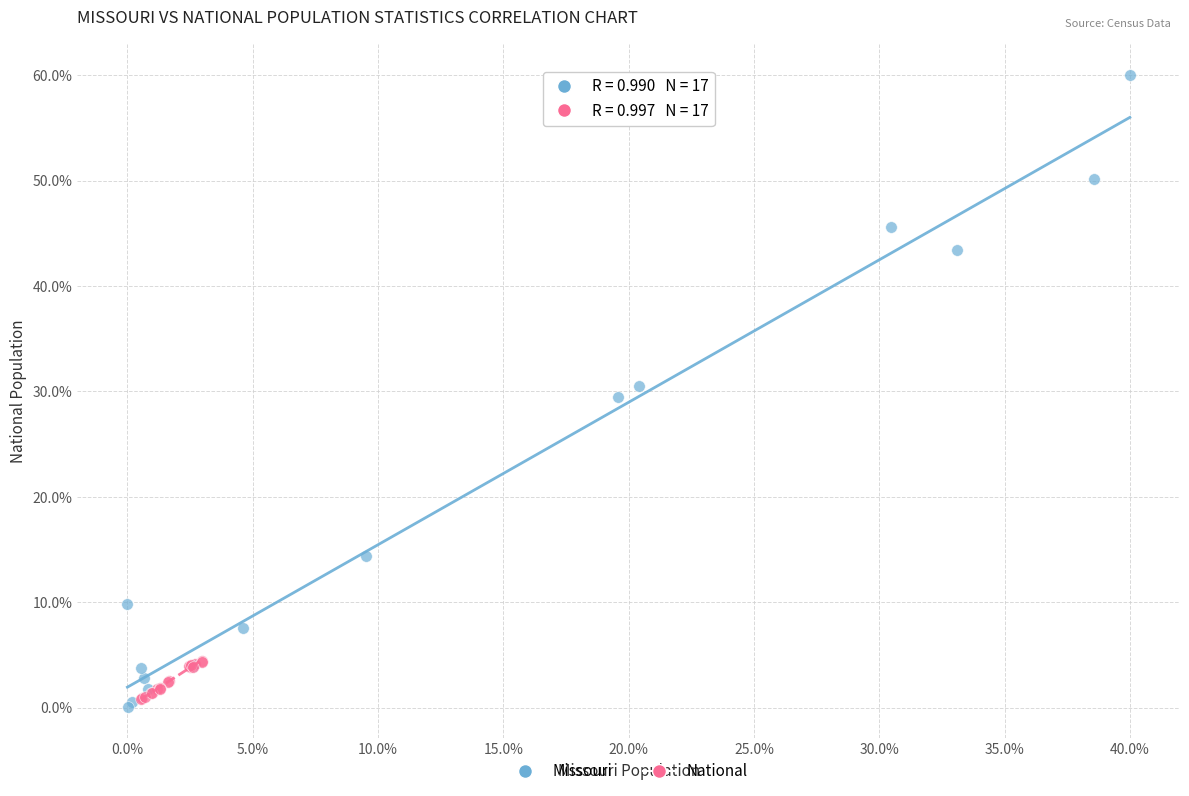

Which series contains the lowest Y value?

Missouri